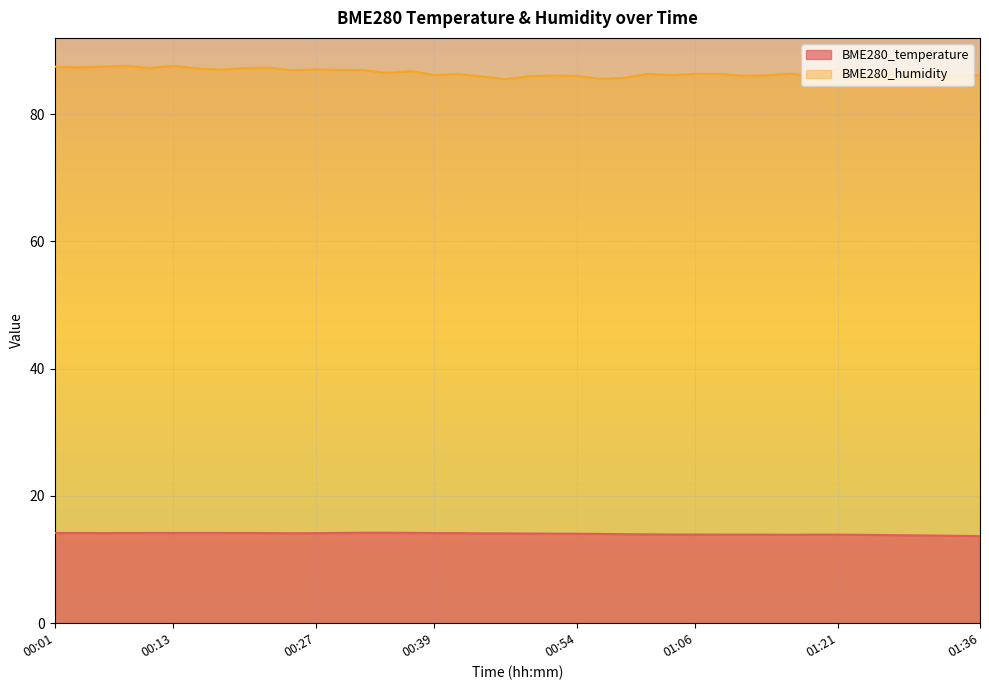

At which label does BME280_humidity first exceed 86?

00:01